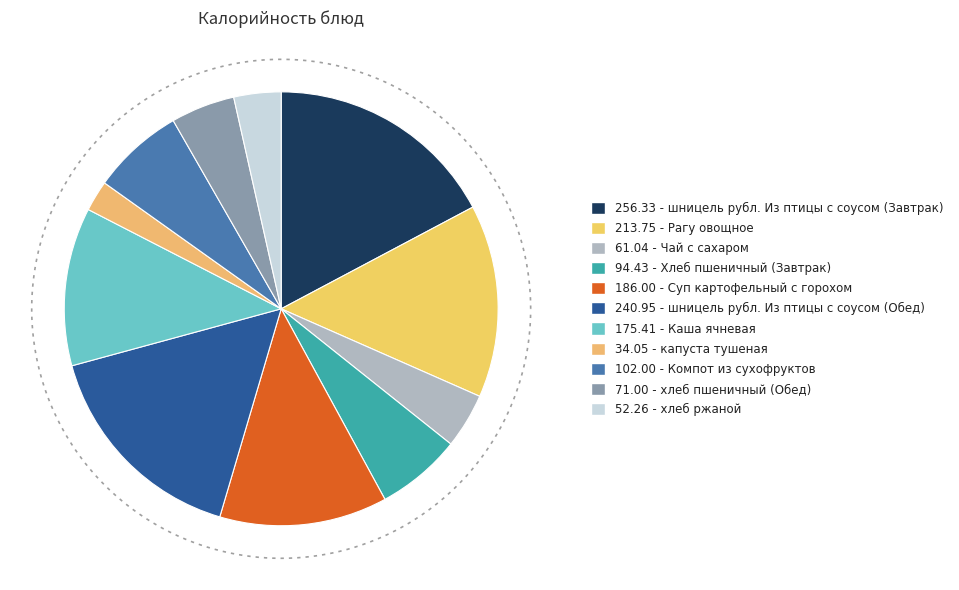

Which category has the smallest portion of the pie?

капуста тушеная